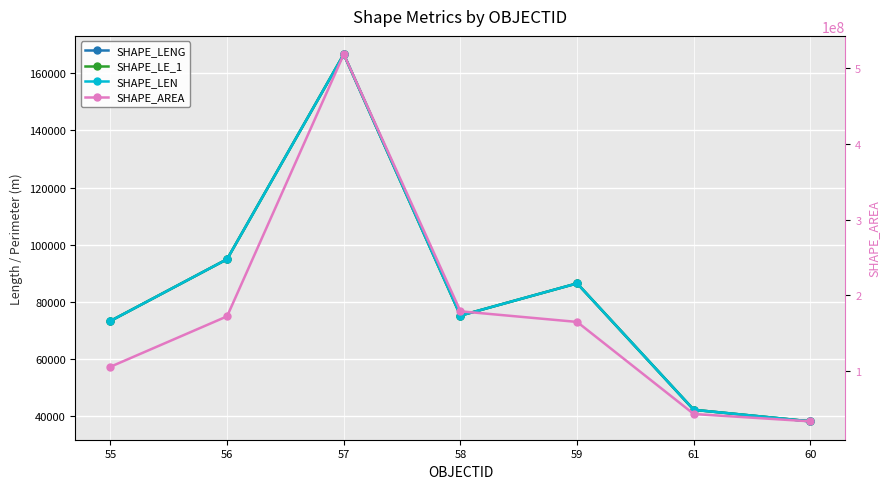

Between 56 and 59, which series saw the biggest shift?

SHAPE_AREA